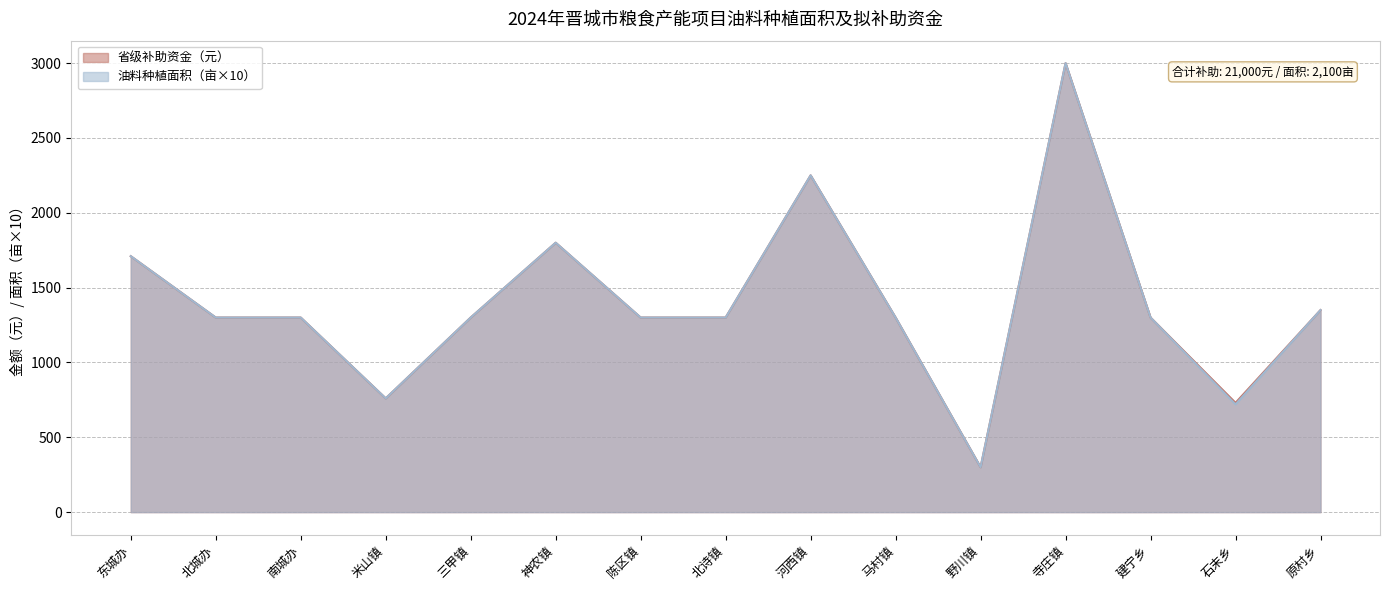

What value does the 油料种植面积（亩） series have at 原村乡?

1350